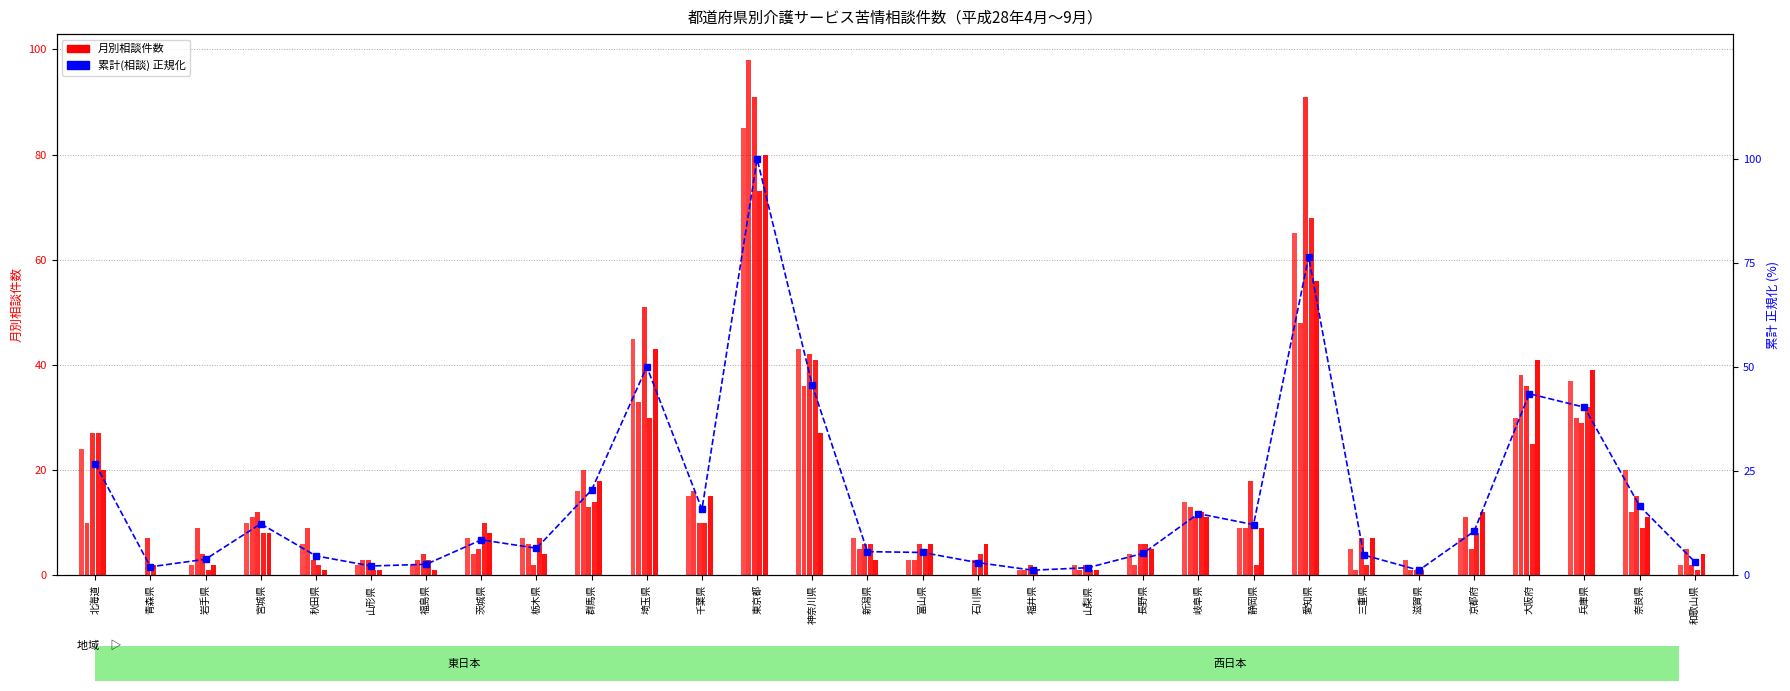

Is the value of 5月(相談) at 新潟県 greater than the value of 累計(相談) 正規化 at 京都府?

No